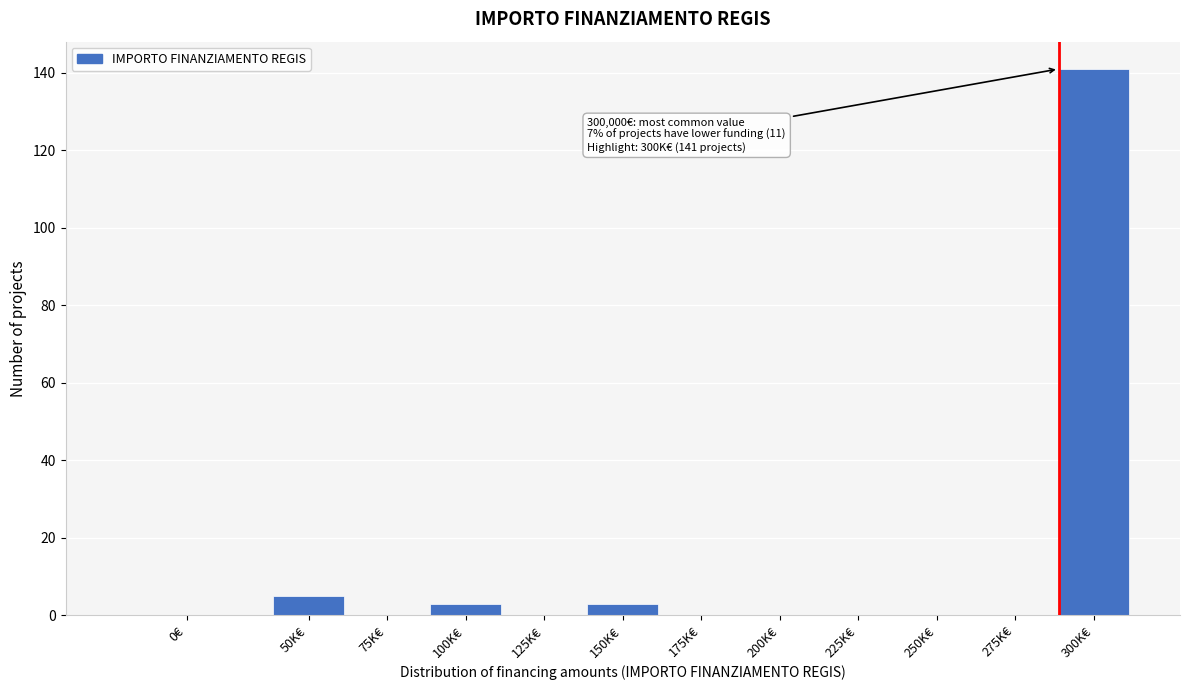

Between 225K€ and 100K€, which is larger?

100K€